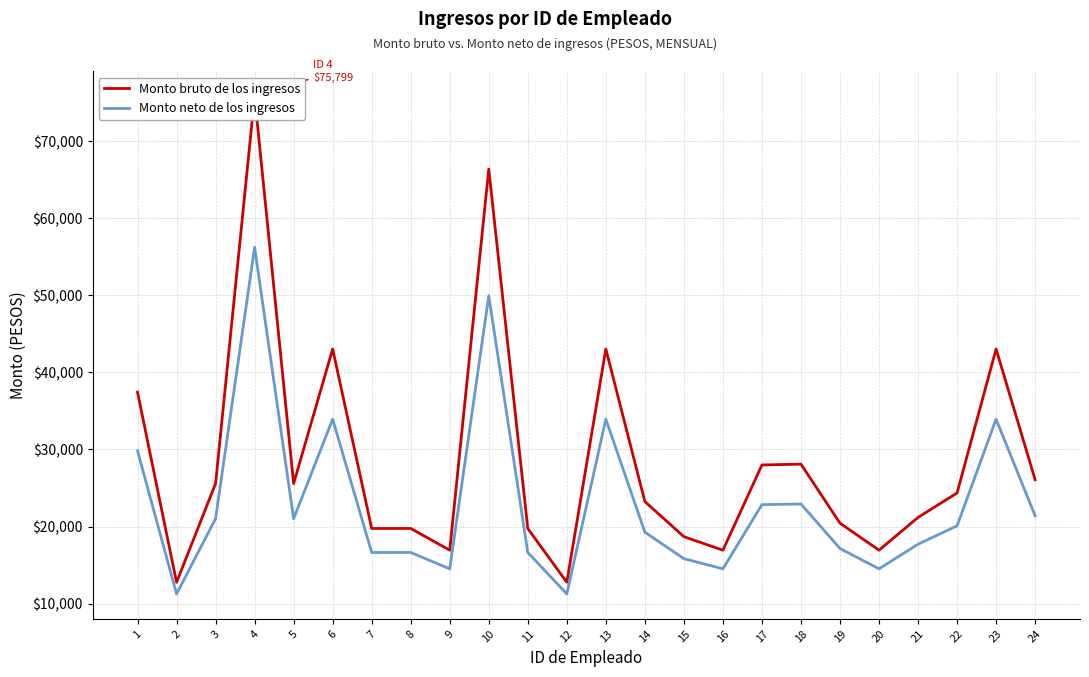

Reading left to right, list all the values displayed in this chart.

Monto bruto de los ingresos: 1=37423.6	2=12764.4	3=25585.6	4=75798.8	5=25573.7	6=43030.6	7=19752.1	8=19752.1	9=16935.2	10=66364.1	11=19752.1	12=12764.4	13=43030.6	14=23243.2	15=18684.4	16=16935.2	17=27989.6	18=28095.1	19=20433.4	20=16935.2	21=21186.7	22=24355.9	23=43030.6	24=26072.9
Monto neto de los ingresos: 1=29813.3	2=11259.8	3=21024.0	4=56228.5	5=21015.1	6=33928.2	7=16638.5	8=16638.5	9=14516.7	10=49937.0	11=16638.5	12=11259.8	13=33928.2	14=19268.2	15=15834.3	16=14516.7	17=22843.4	18=22922.9	19=17151.7	20=14516.7	21=17710.2	22=20096.1	23=33928.2	24=21397.5